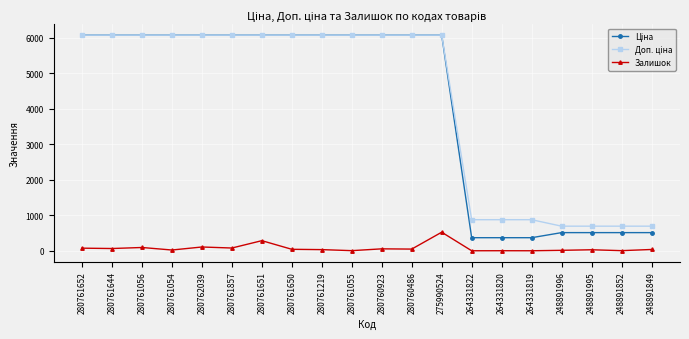

True or false: Залишок has a value of 77.0 at 280761857.

True